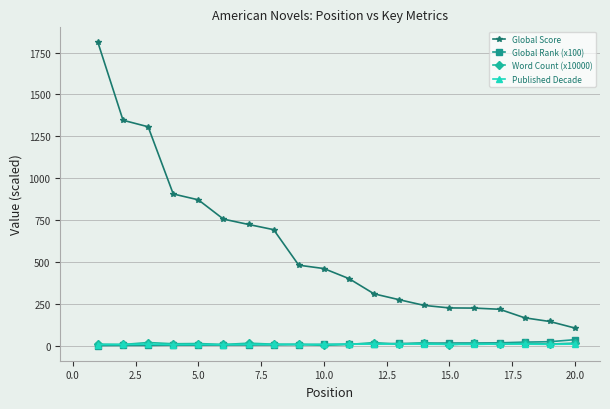

What is the maximum value for Published Decade?

11.1